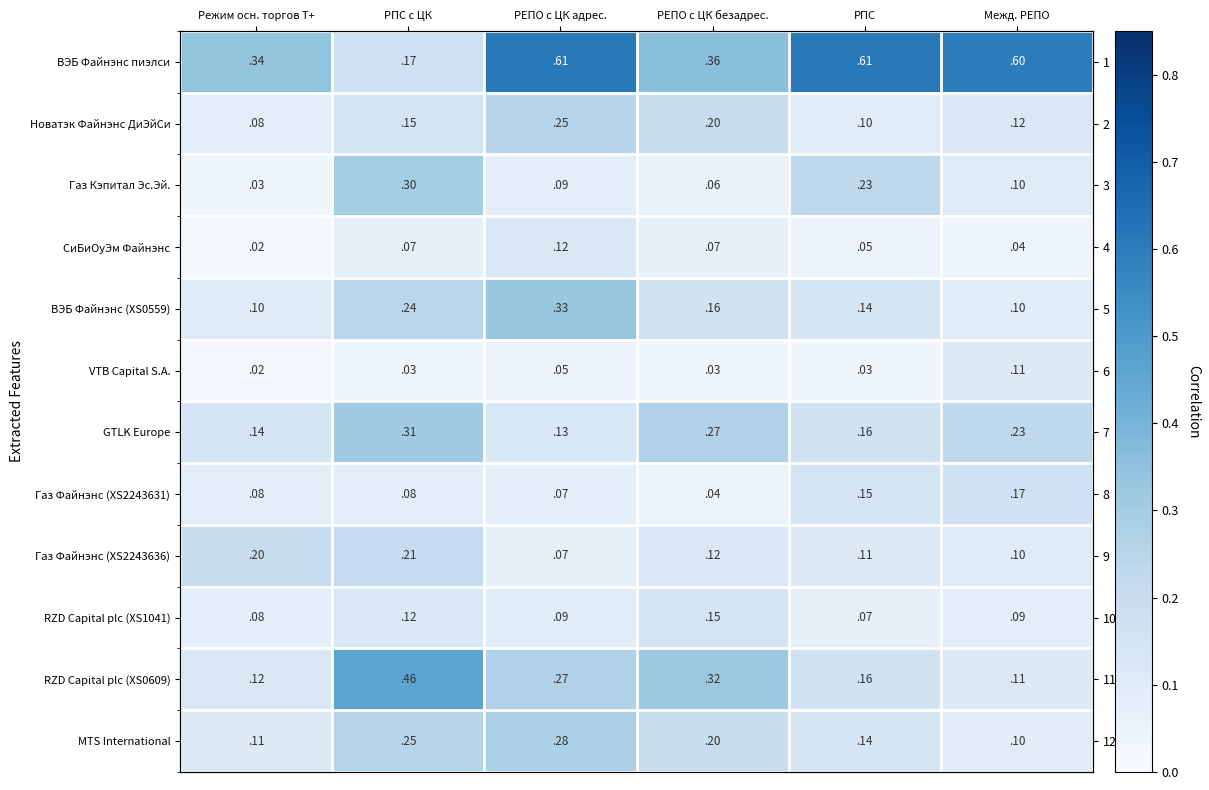

Which category has the highest value in the GTLK Europe series?

РПС с ЦК